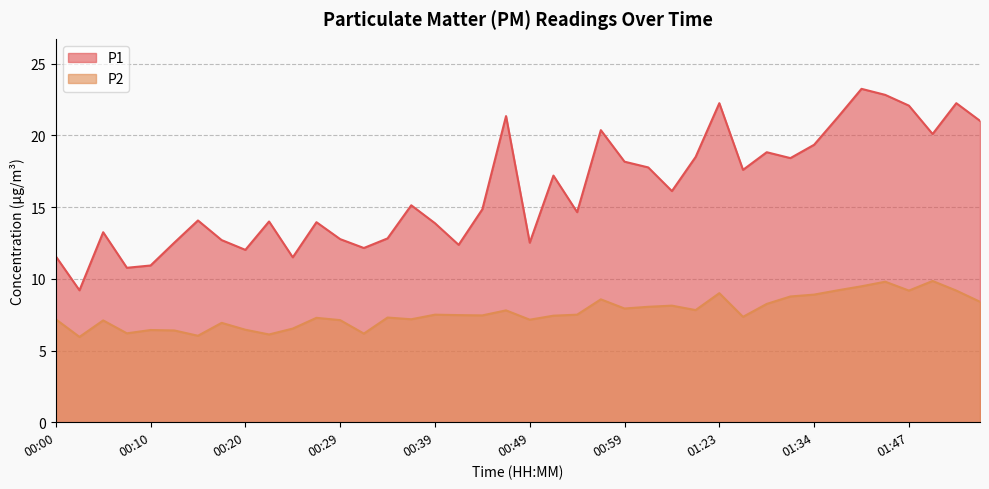

True or false: P2 and P1 intersect in this chart.

False